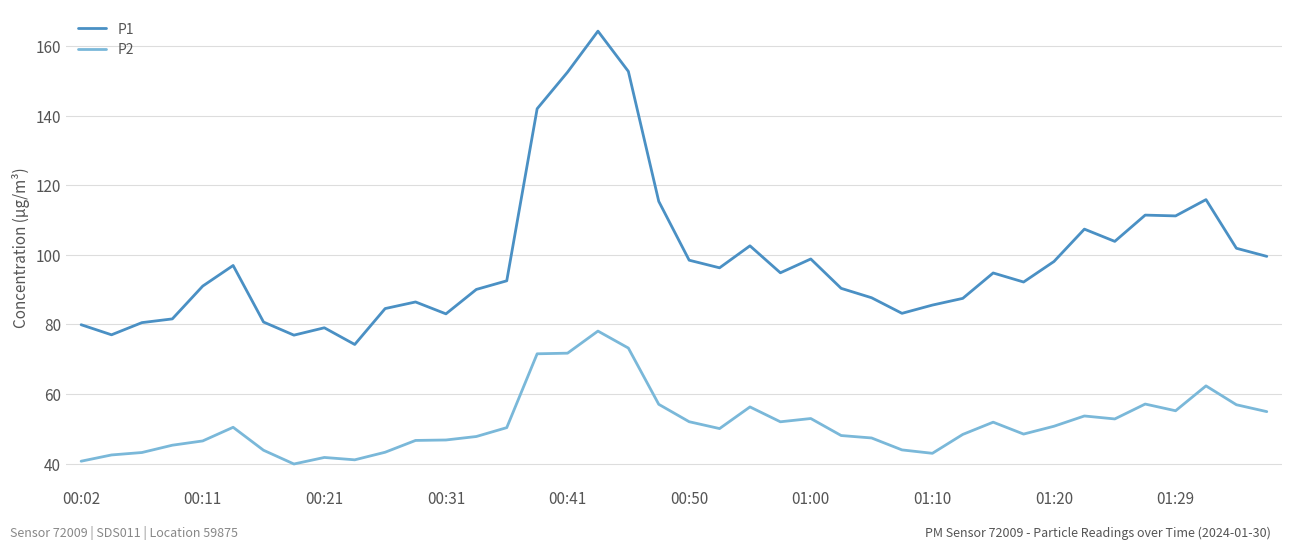

True or false: P2 and P1 cross at least once.

False